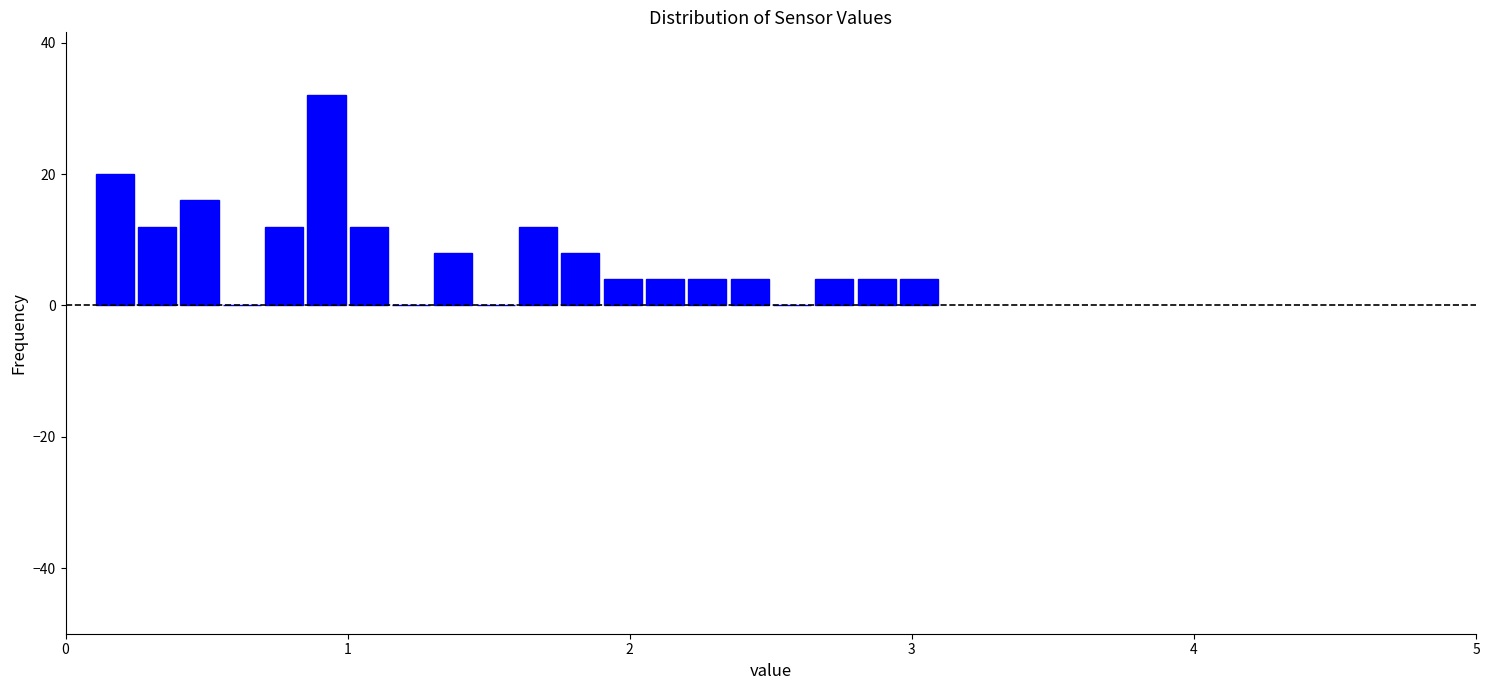

Around what value on the x-axis is the tallest bar? Give the approximate position of its centre, as read against the axis.

0.9